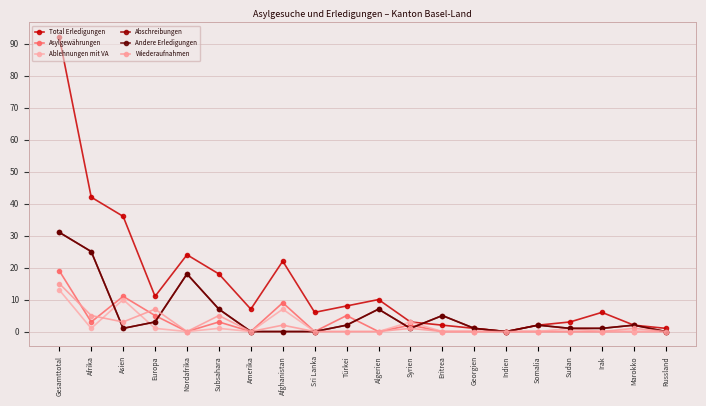

Which series ends up on top after the final intersection of Abschreibungen and Ablehnungen mit VA?

Abschreibungen